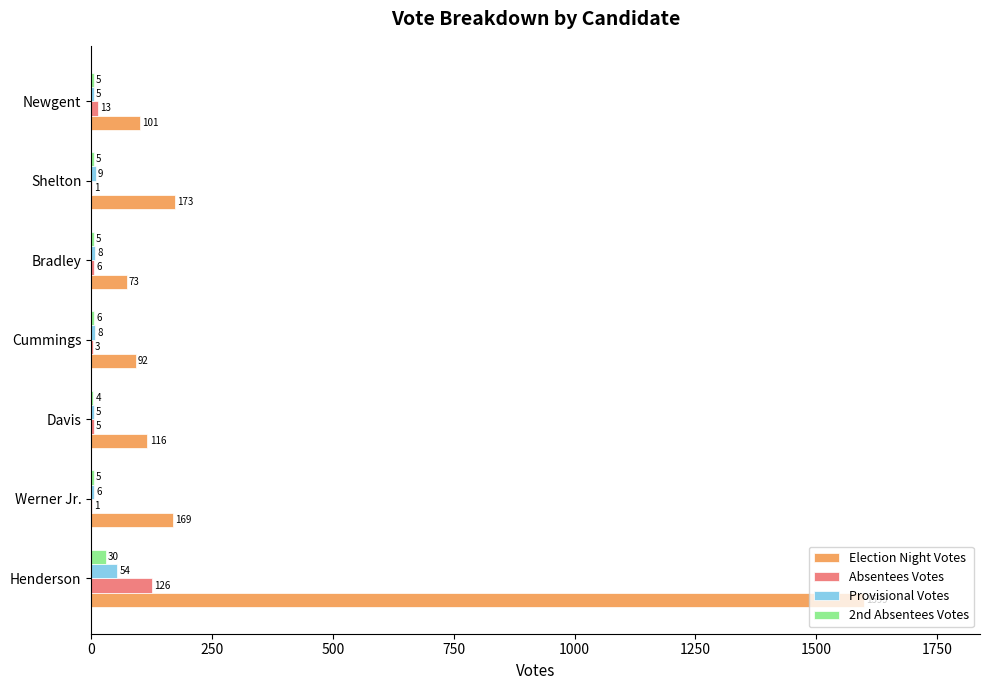

What is the greatest value displayed?

1599